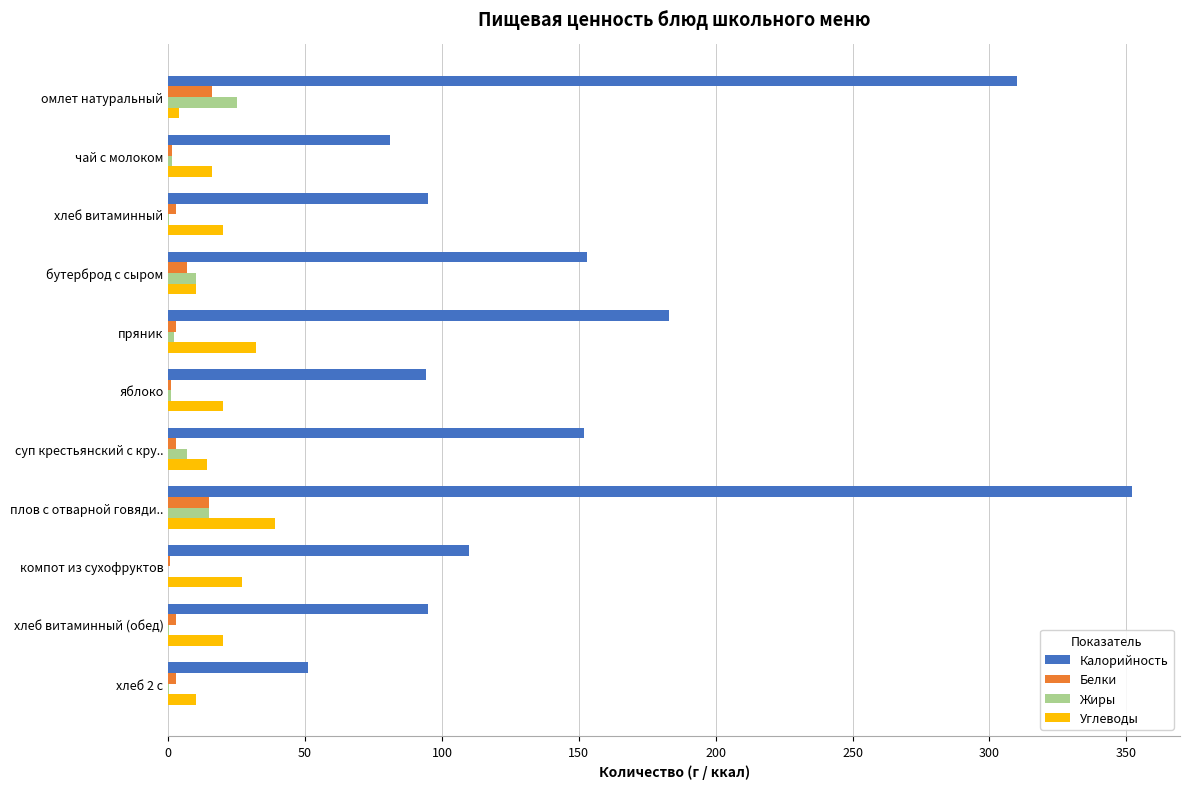

At which category is the sum across all series the highest?

плов с отварной говяди..